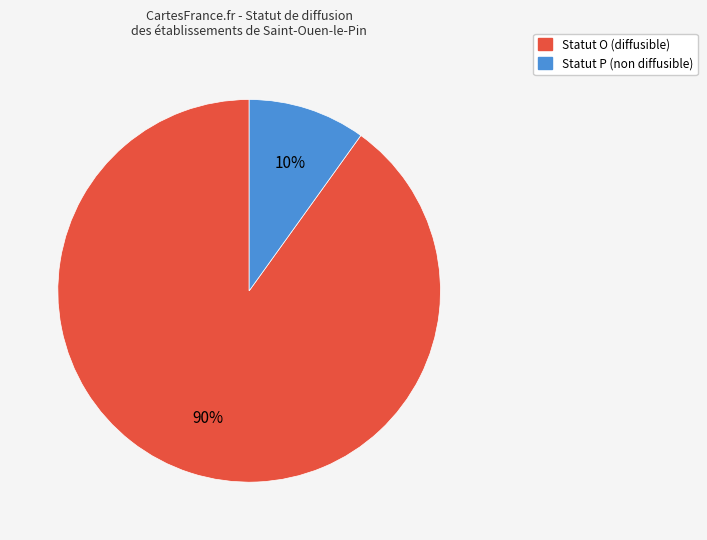

Is there any slice that represents more than half of the pie?

Yes